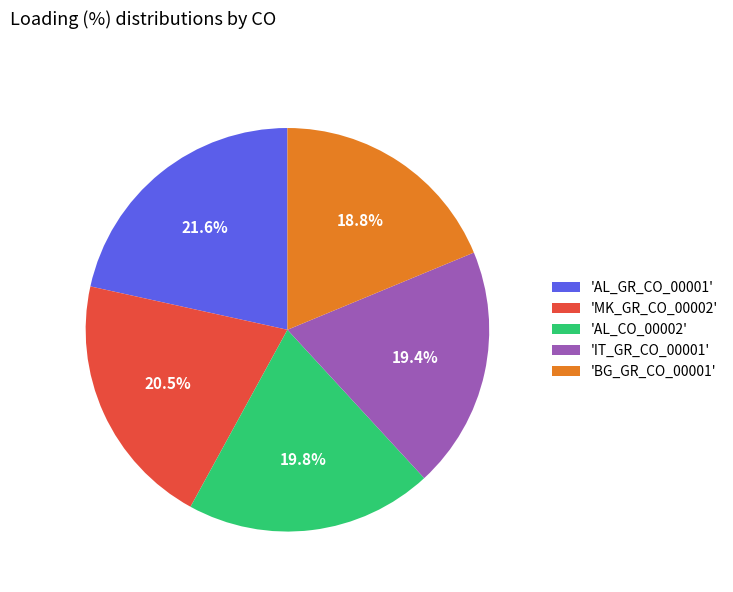

Between 'AL_GR_CO_00001' and 'BG_GR_CO_00001', which is larger?

'AL_GR_CO_00001'